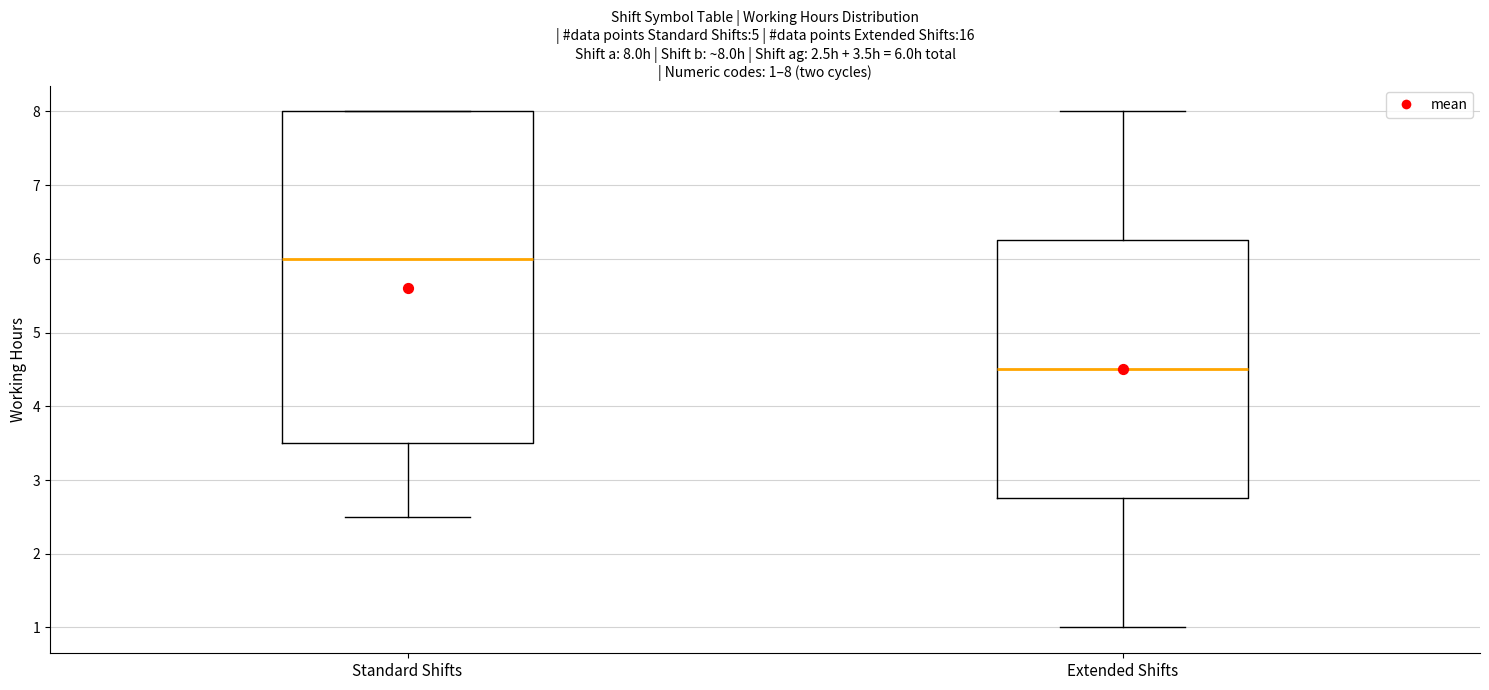

Which box's median line is the highest?

Standard Shifts